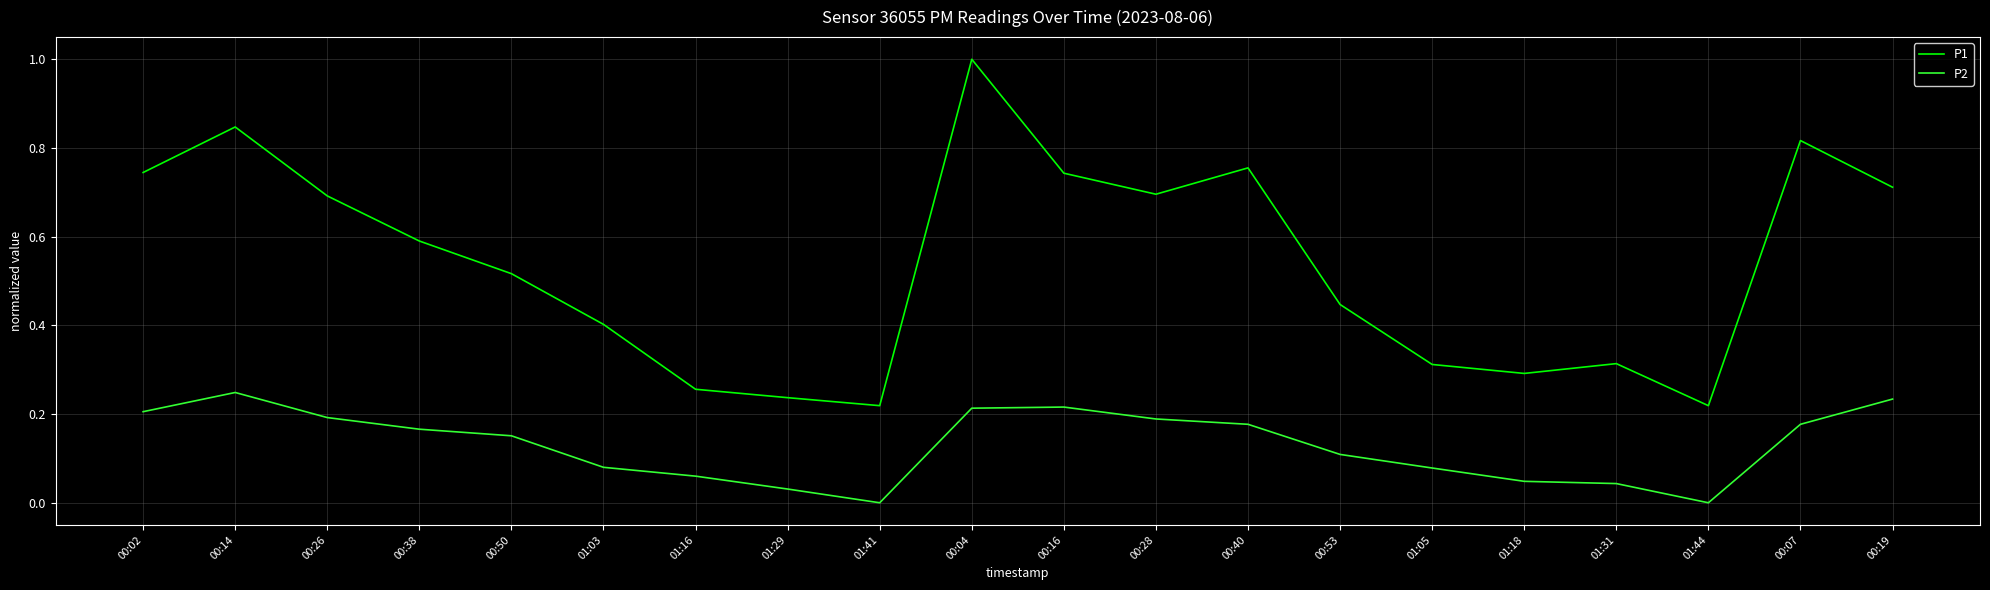

What is the maximum value shown in the chart?

1.0